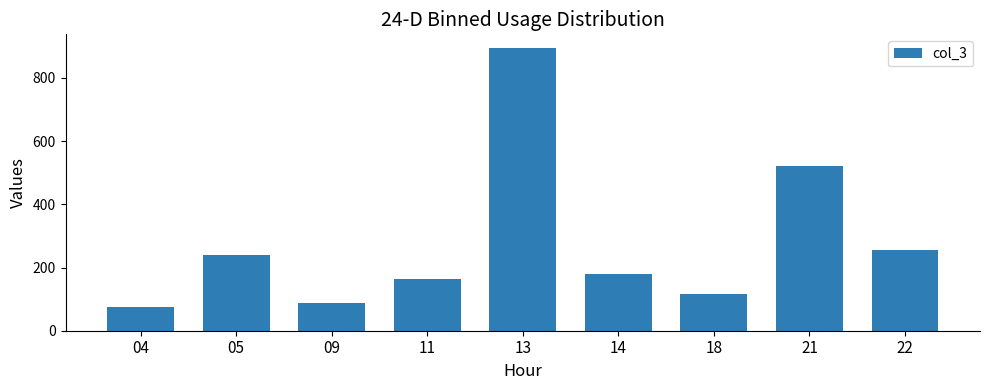

Reading right to left, what are all the values shown in this chart?

254	521	116	181	893	163	88	238	74